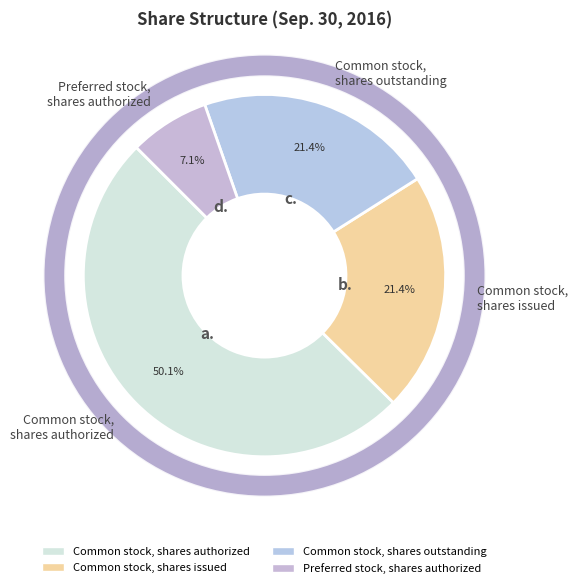

Between Common stock, shares outstanding and Common stock, shares issued, which is larger?

Common stock, shares outstanding